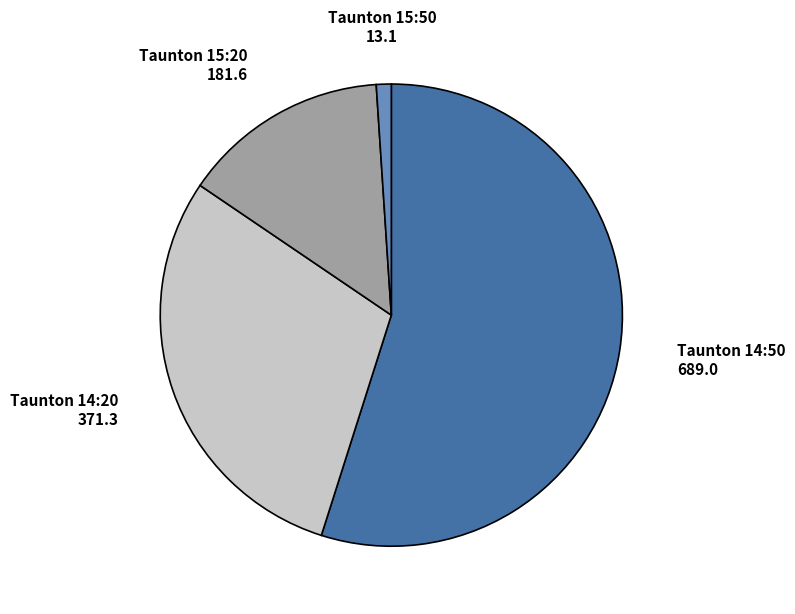

What is the largest slice in the pie chart?

Taunton 14:50